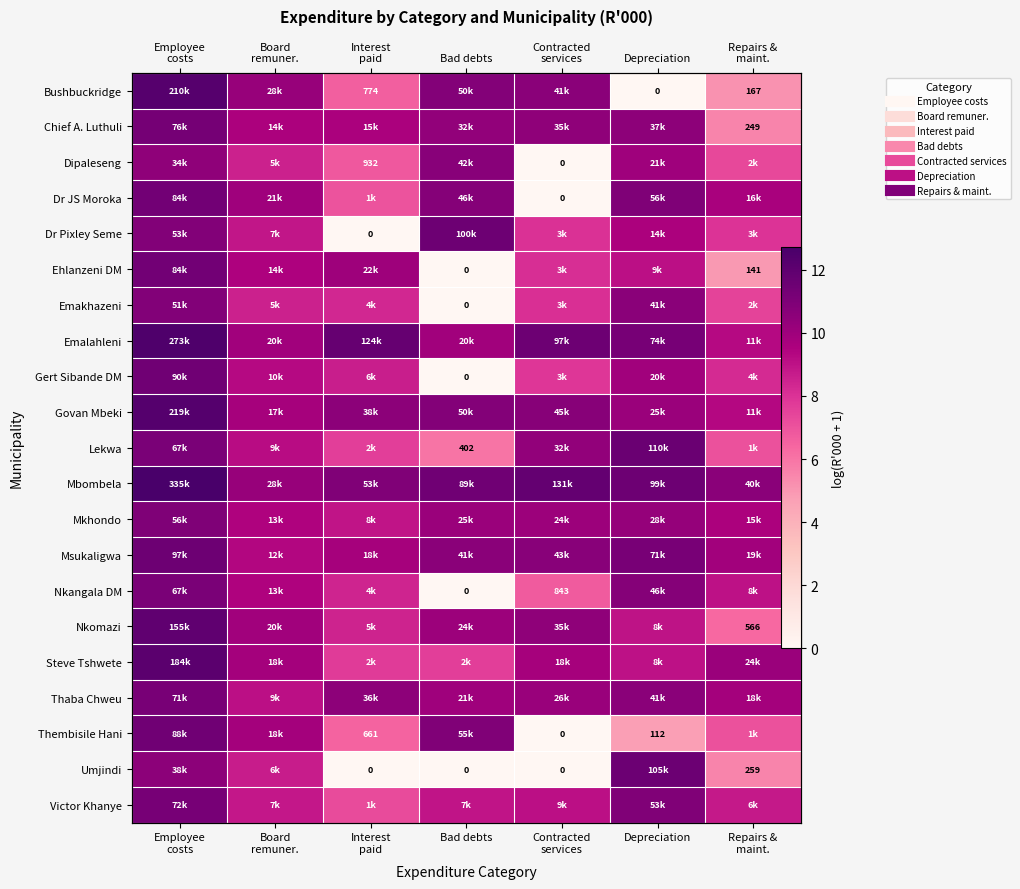

What is the average value of the Govan Mbeki series?

10.5